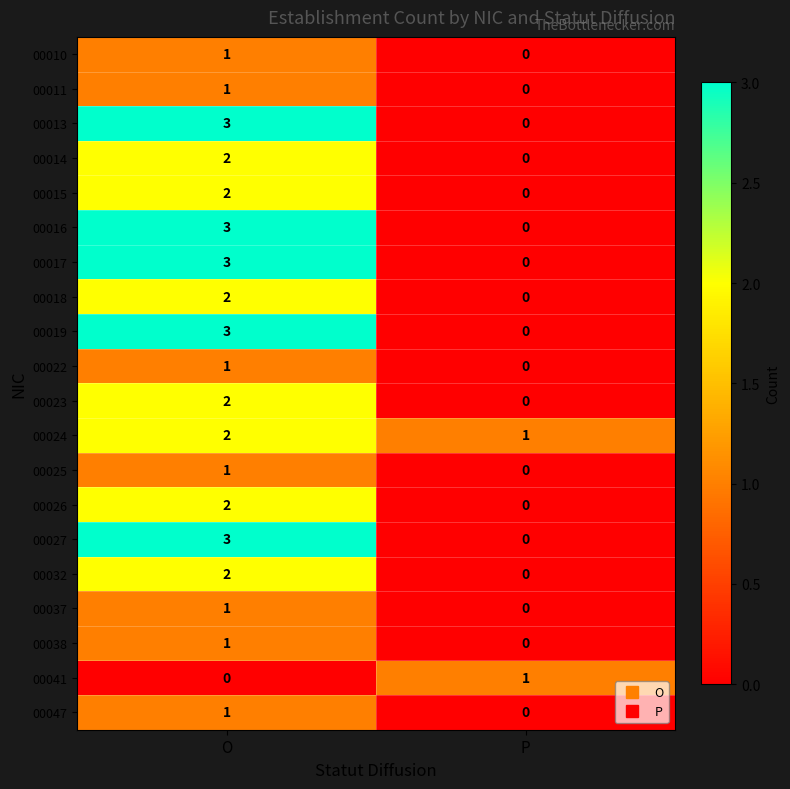

What is the difference between the 00027 values at P and O?

3